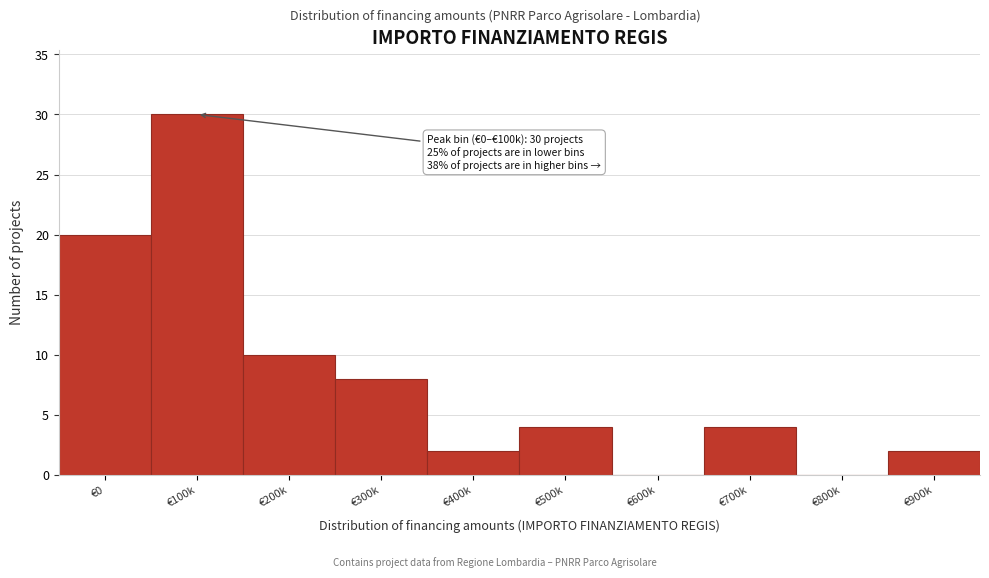

Reading left to right, list all the values displayed in this chart.

€0=20	€100k=30	€200k=10	€300k=8	€400k=2	€500k=4	€600k=0	€700k=4	€800k=0	€900k=2